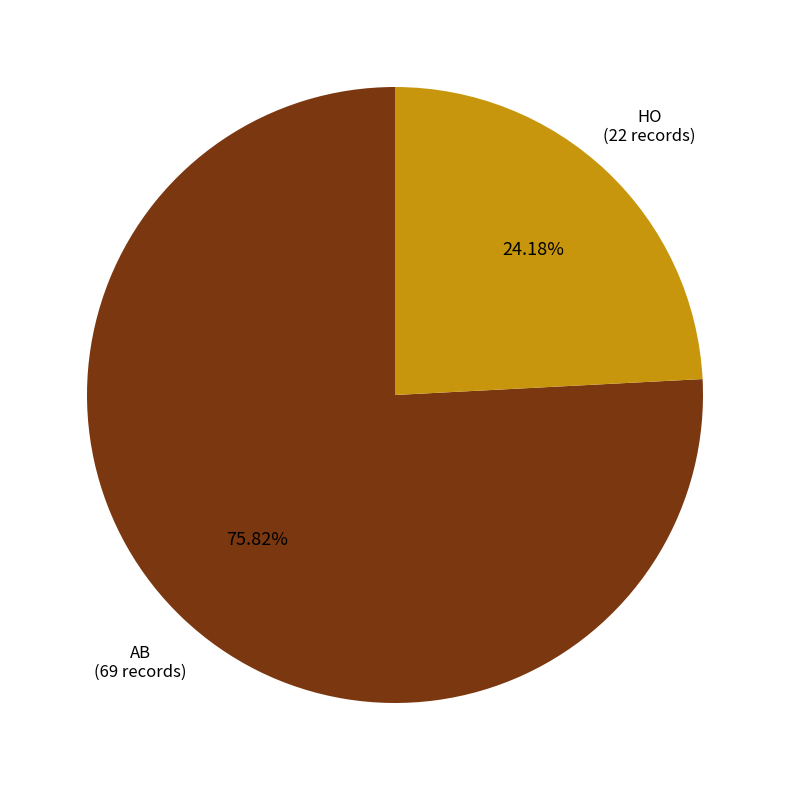

Rank the categories by value from highest to lowest.

AB, HO